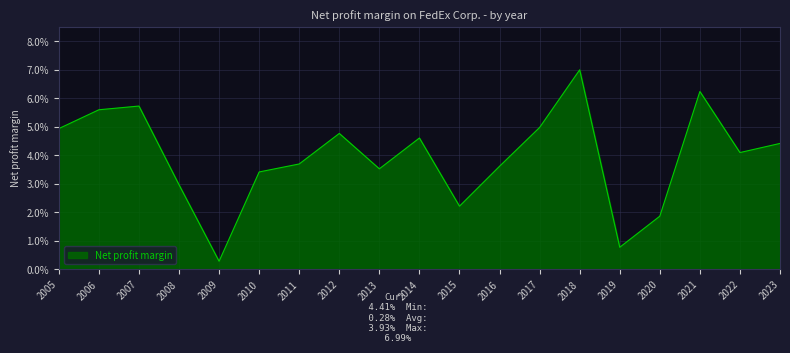

Does the chart have visible grid lines?

Yes